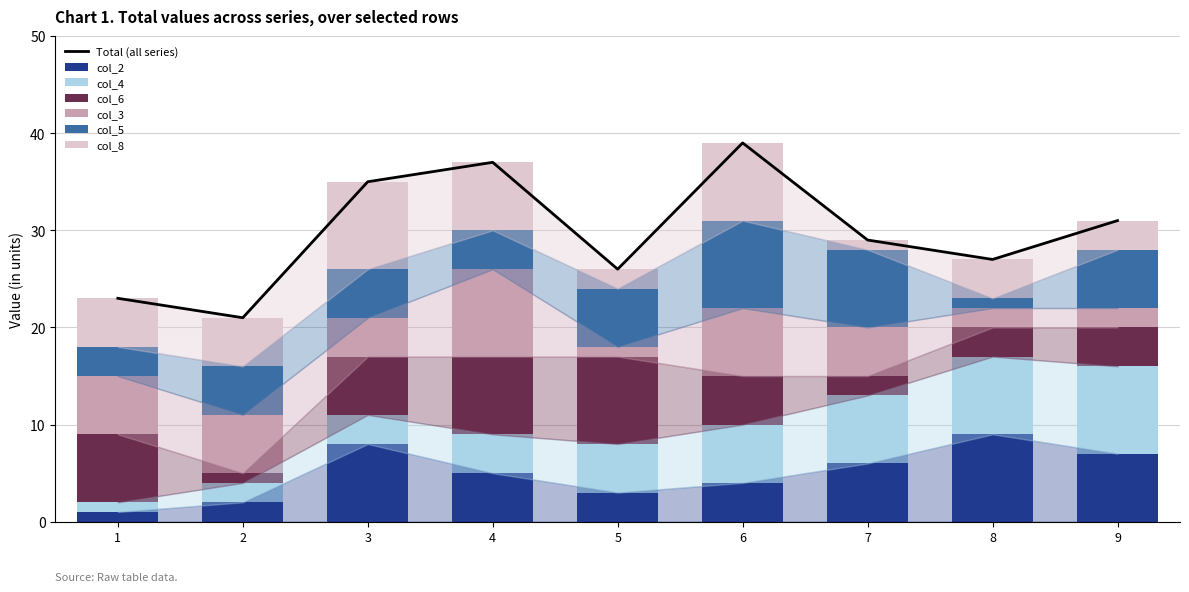

The col_4 series shows 3 at 2. True or false?

False